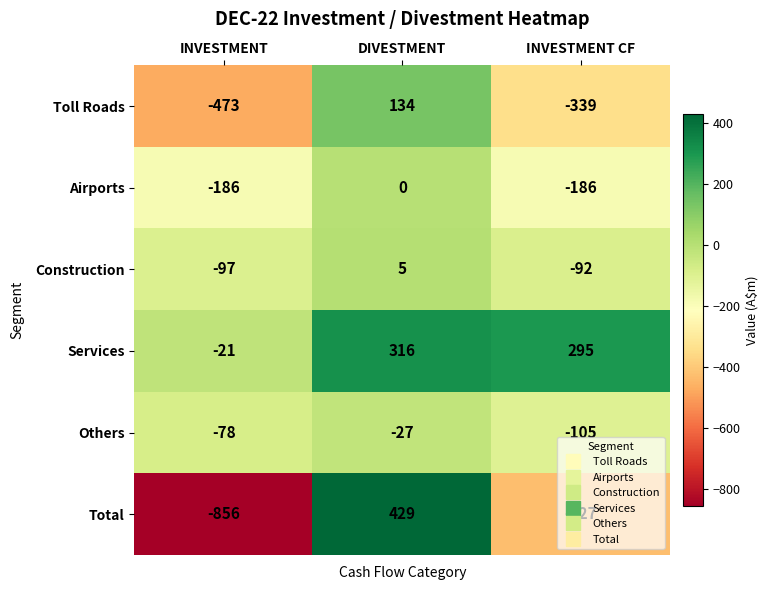

What is the highest value of the Others series?

-27